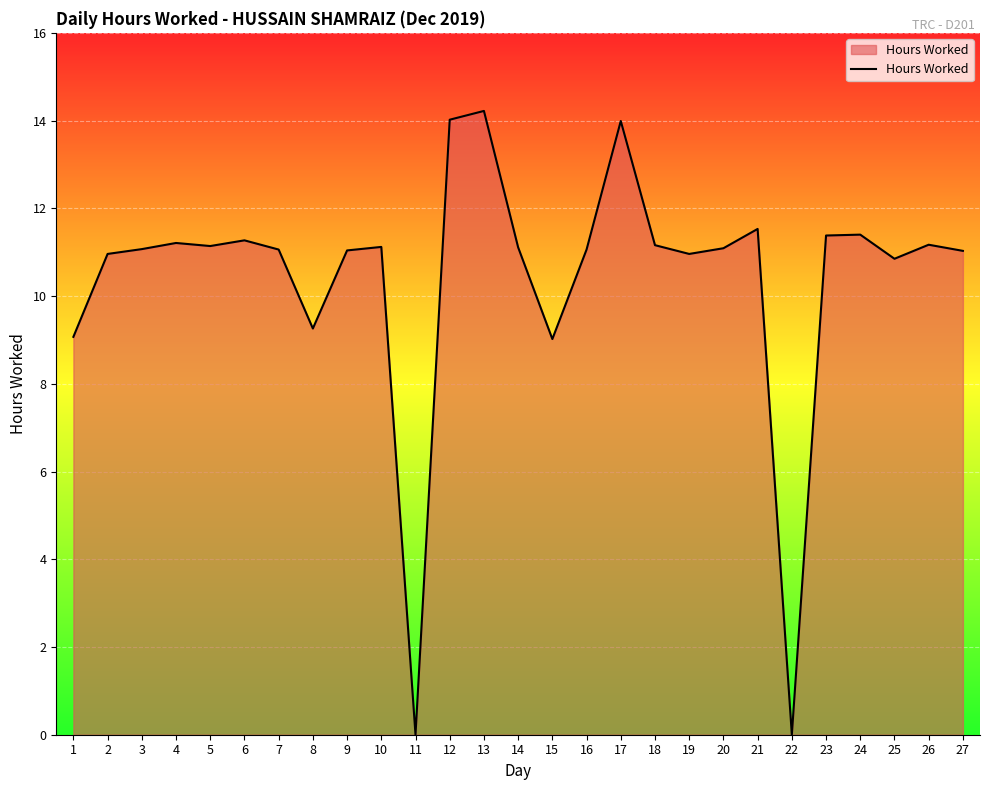

What is the difference between the maximum and minimum values?

14.2